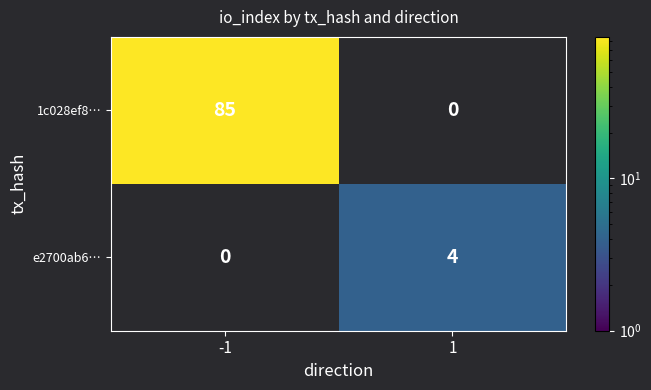

What is the minimum value shown in the chart?

4.0